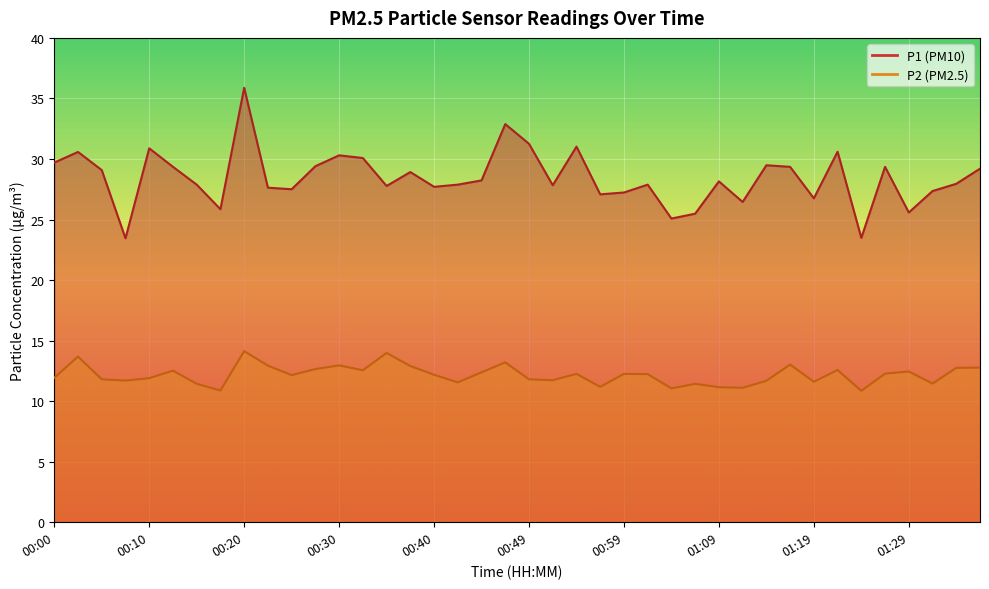

What is the difference between the highest and lowest values at 01:26?

17.1